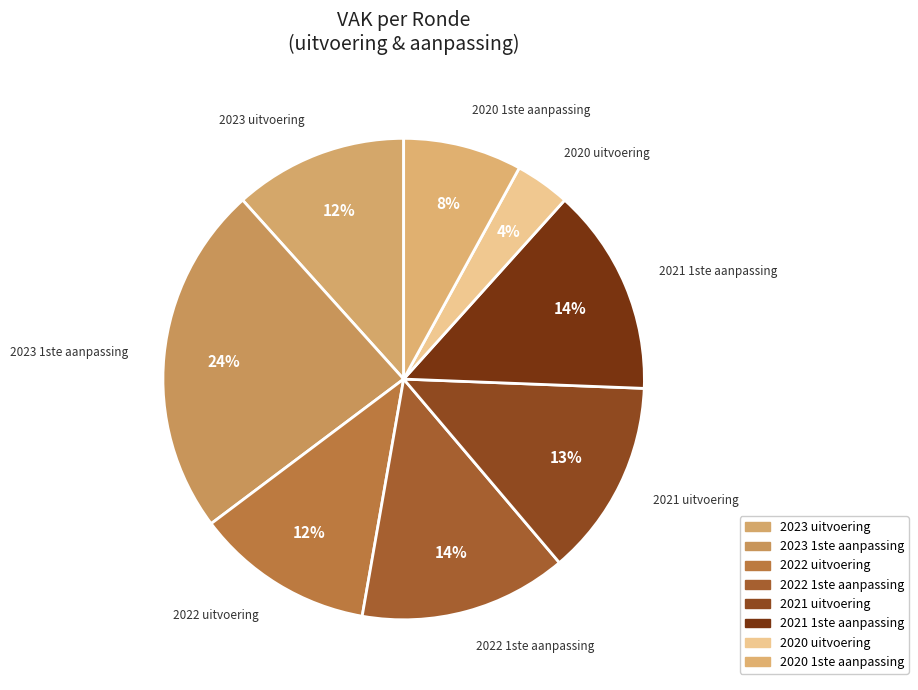

Is the sum of 2023 uitvoering and 2022 1ste aanpassing greater than half?

No